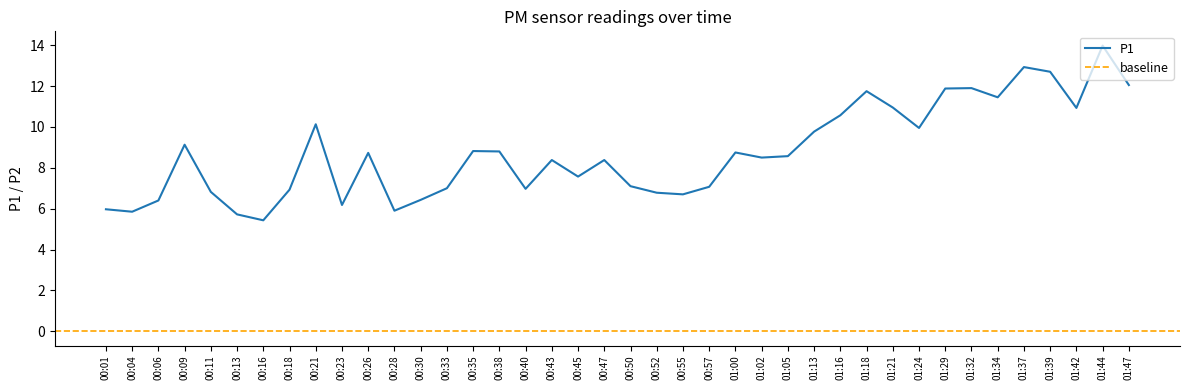

What is the smallest value displayed?

5.4